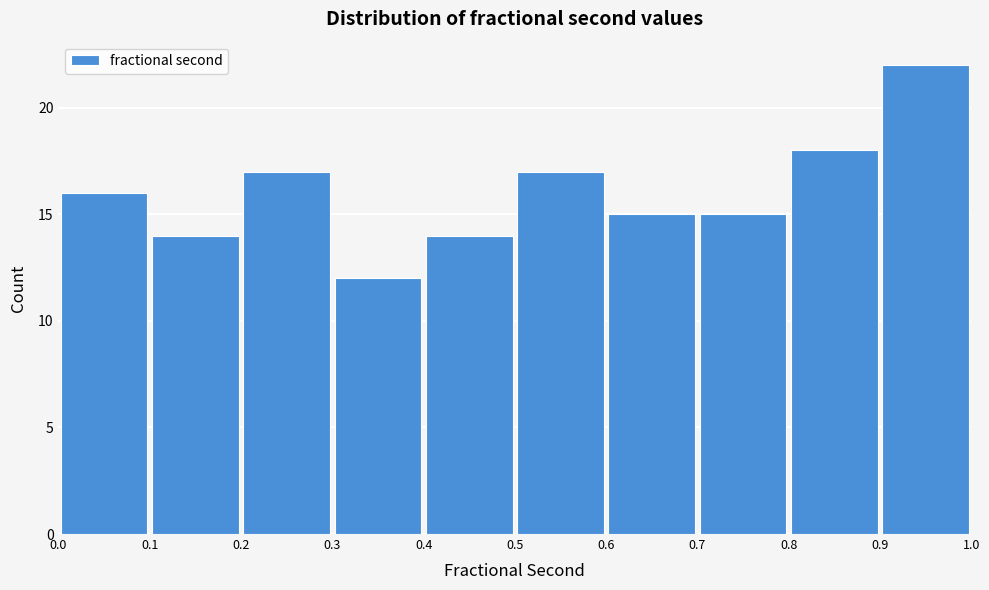

Reading left to right, list every bar in this chart as the range it spans on the x-axis followed by its height. The values are not printed on the chart, so give them approximately, as read against the axis.

0.0 to 0.1: 16
0.1 to 0.2: 14
0.2 to 0.3: 17
0.3 to 0.4: 12
0.4 to 0.5: 14
0.5 to 0.6: 17
0.6 to 0.7: 15
0.7 to 0.8: 15
0.8 to 0.9: 18
0.9 to 1.0: 22